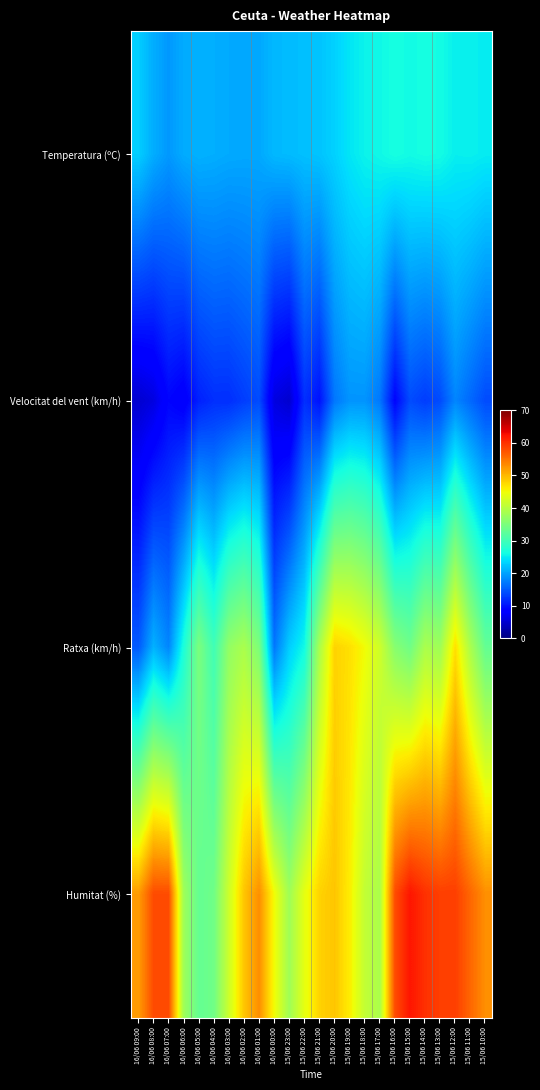

What is the spread (max minus min) of values at 15/06 14:00?

47.0